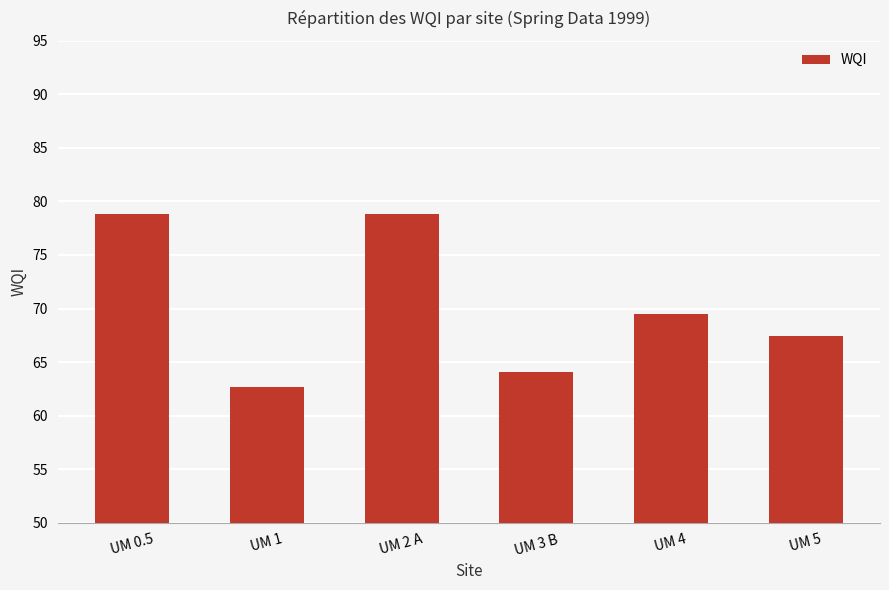

What is the greatest value displayed?

78.9